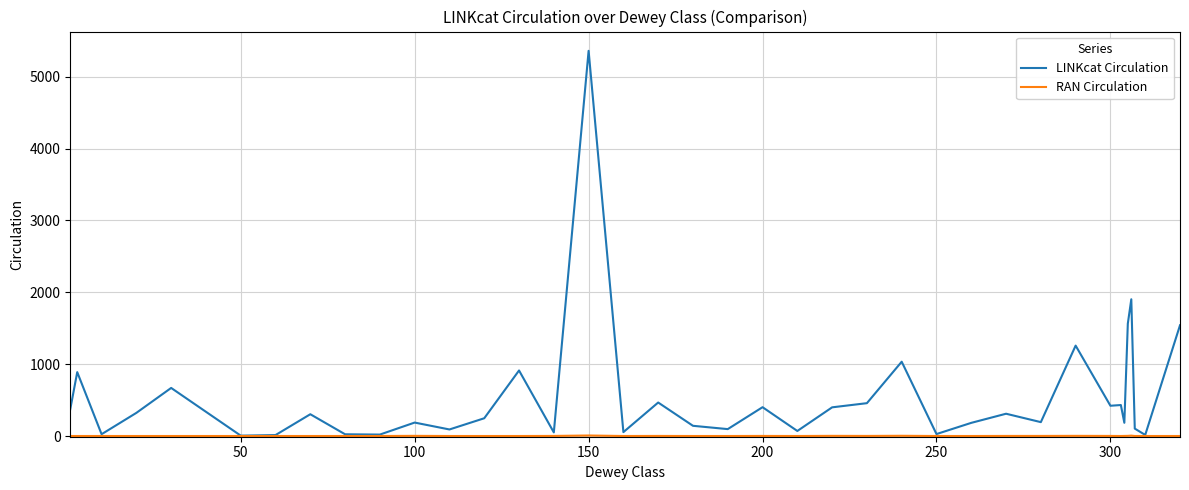

Which series has the widest spread of values?

LINKcat Circulation